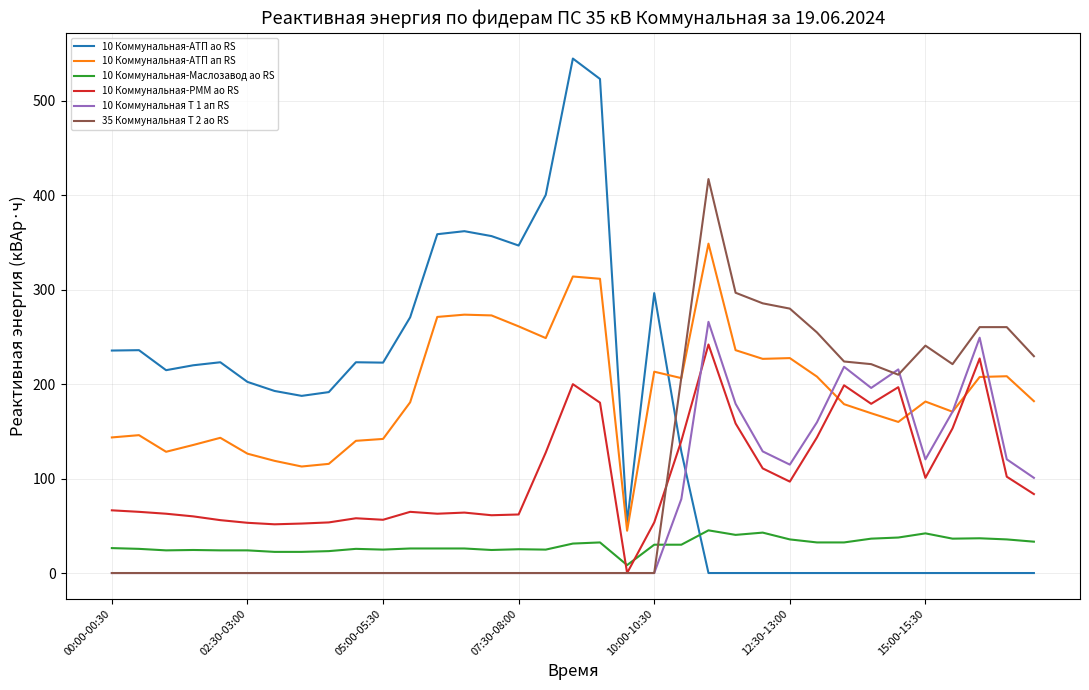

What is the maximum value for 10 Коммунальная-АТП ап RS?

348.8